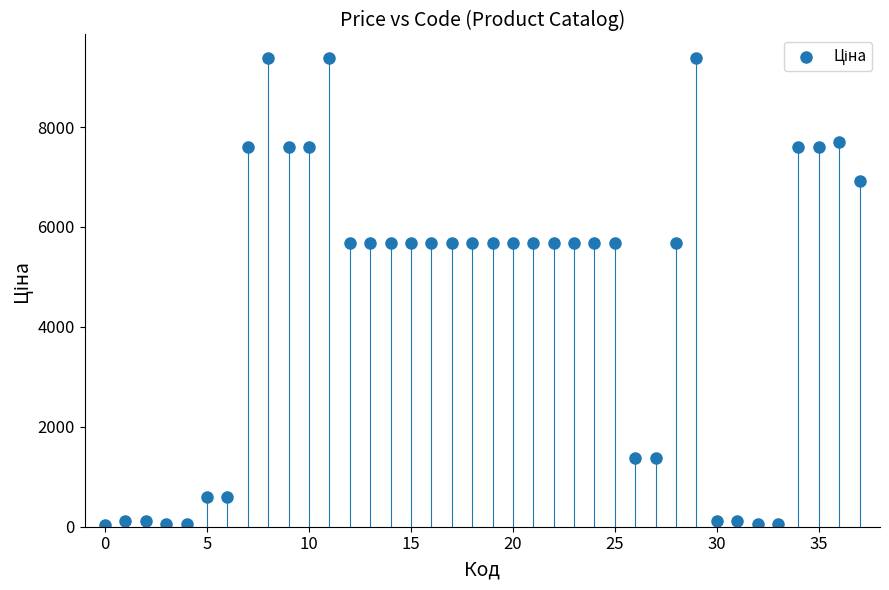

What is the range of Y values (max minus min)?

9351.9